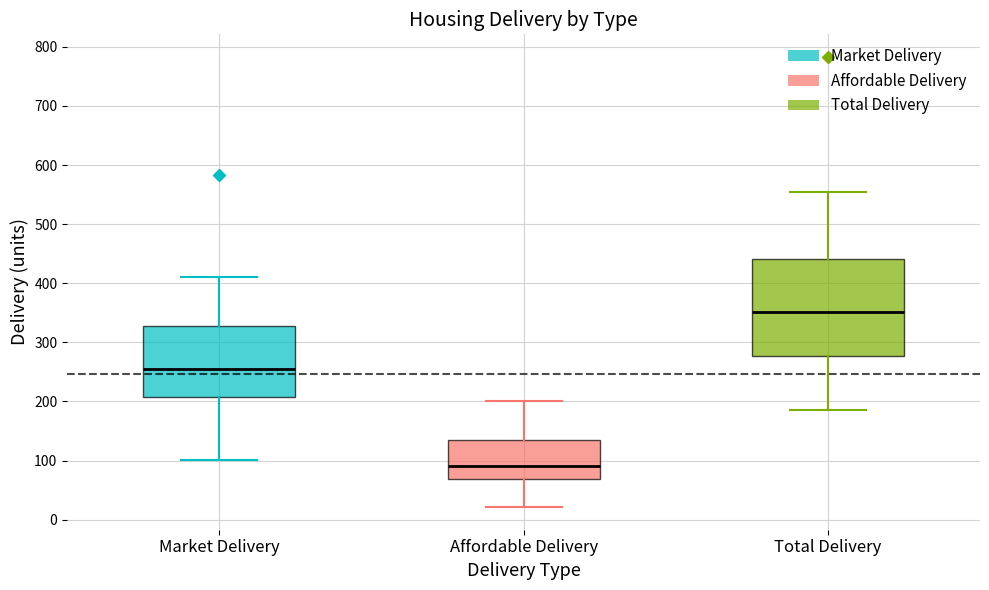

Which box's median line is the highest?

Total Delivery